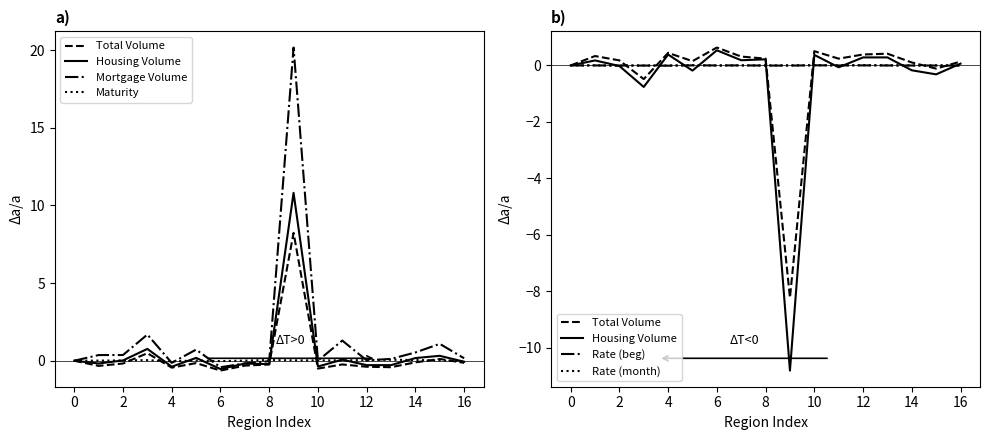

After their last crossing, which series has the higher values: Mortgage Volume or Total Volume?

Mortgage Volume